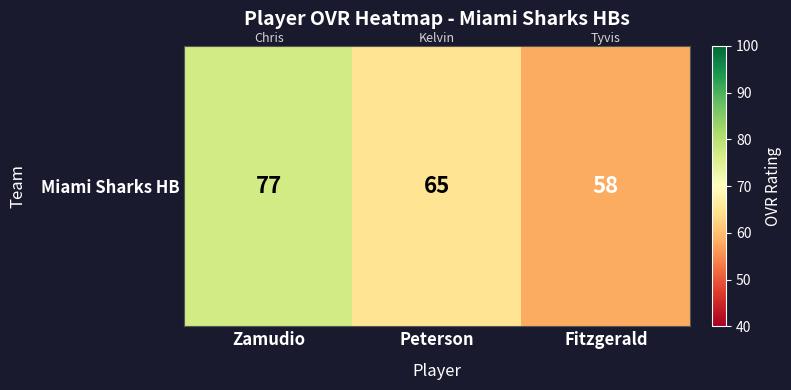

How many values are below 65?

1